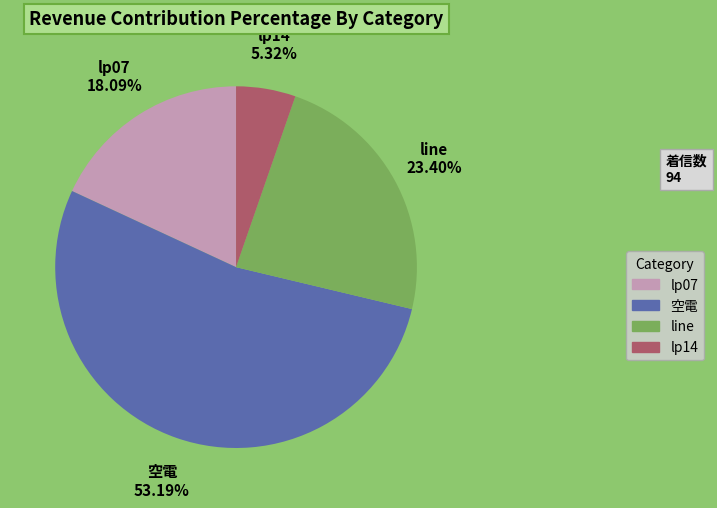

Approximately how many times larger is the value at lp07 compared to line?

0.8